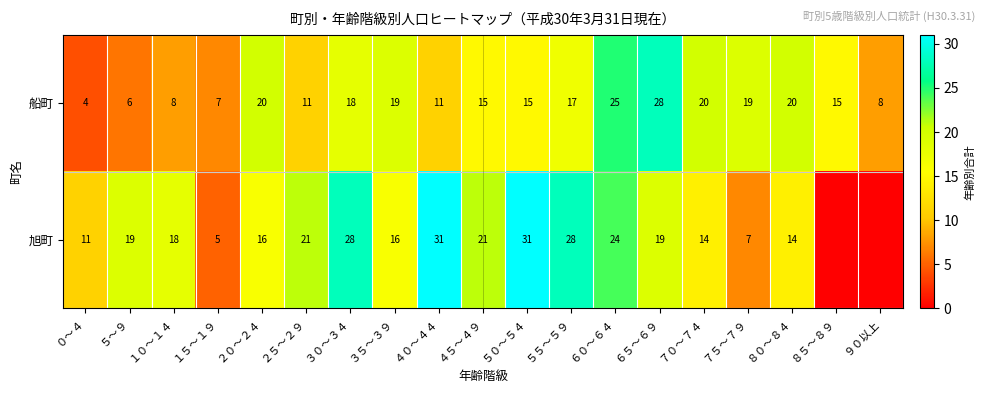

How many distinct data groups are displayed?

2